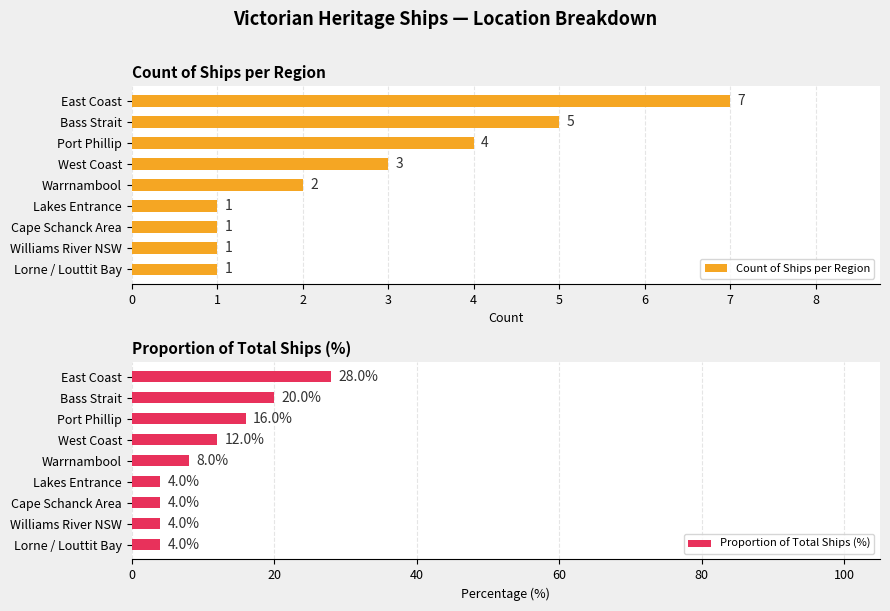

At which label is Count of Ships per Region closest to 4?

Port Phillip